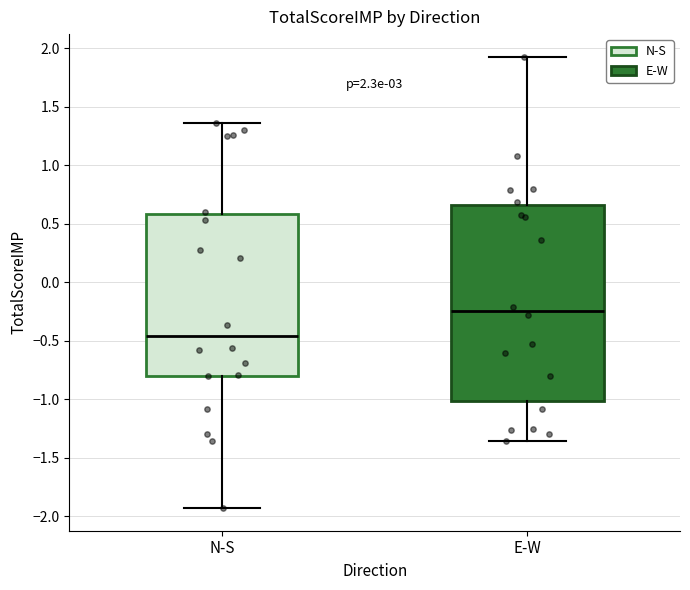

Which box's median line is the lowest?

N-S